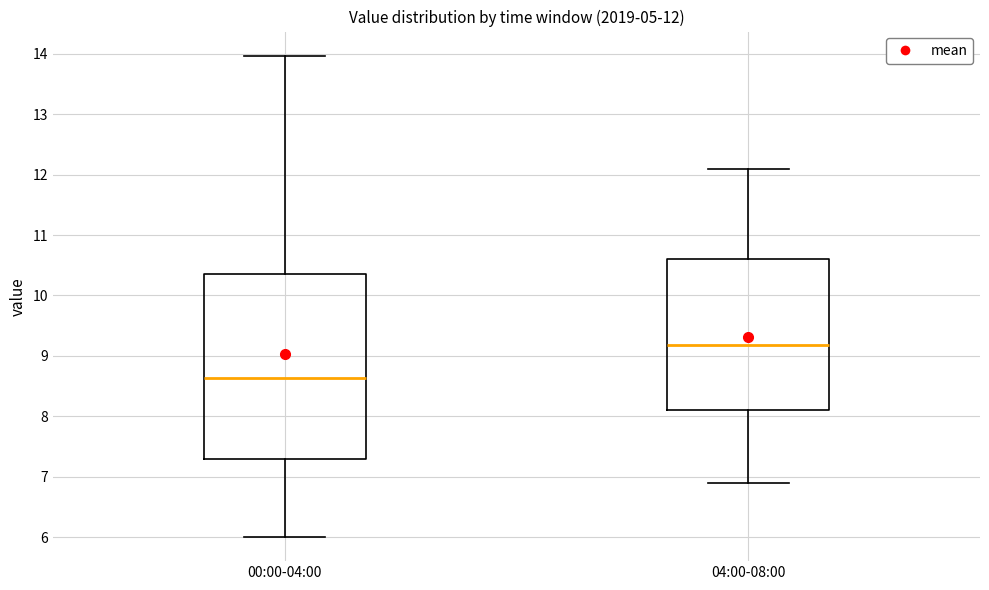

Which box has the highest median line?

04:00-08:00